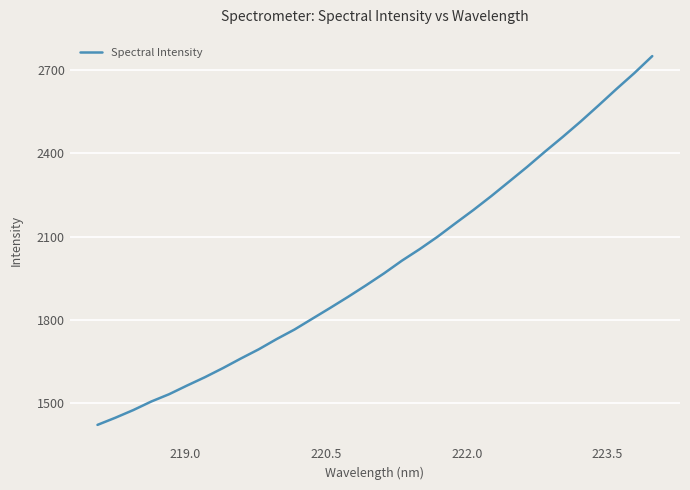

What is the difference between the maximum and minimum values?

1328.7